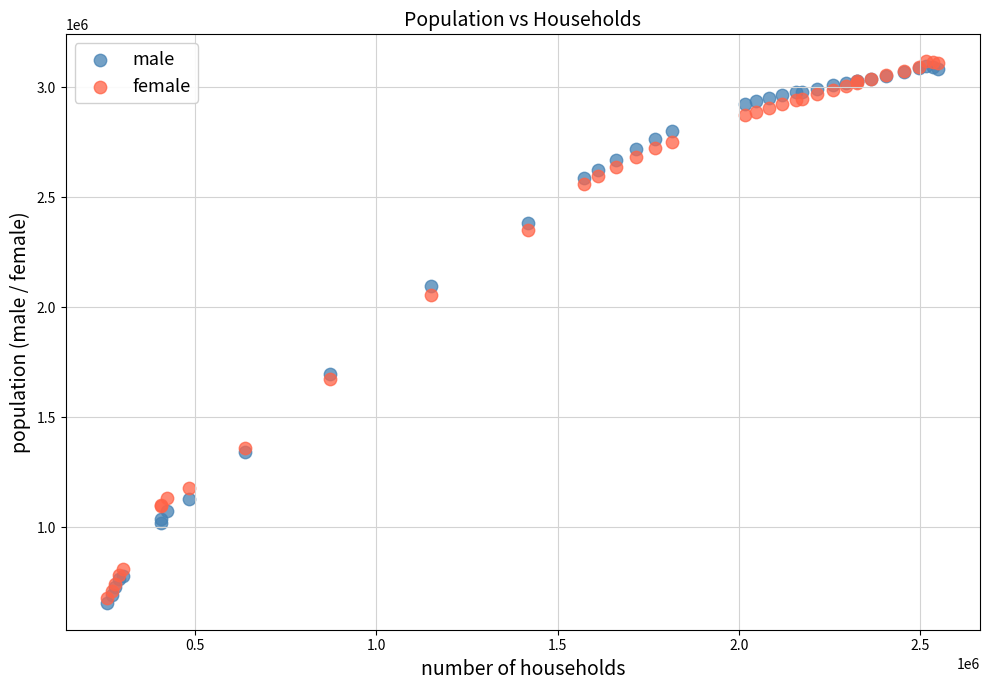

In the female series, what Y value is closest to 1898668?

2053852